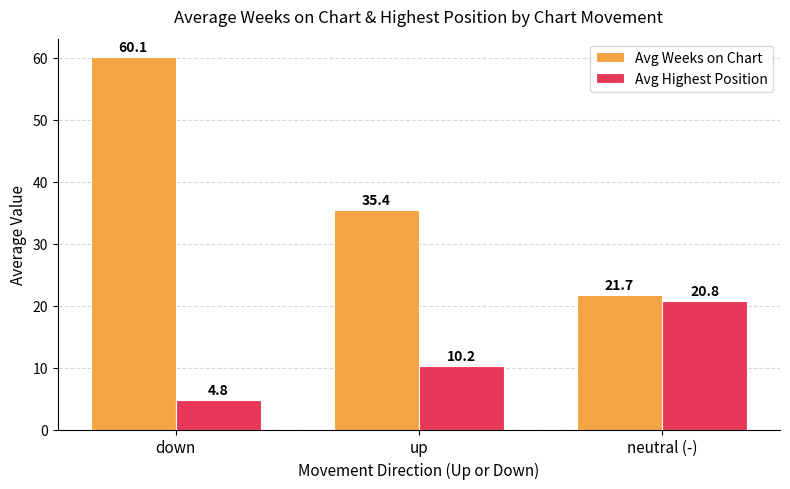

At how many categories does at least one series exceed 22?

2